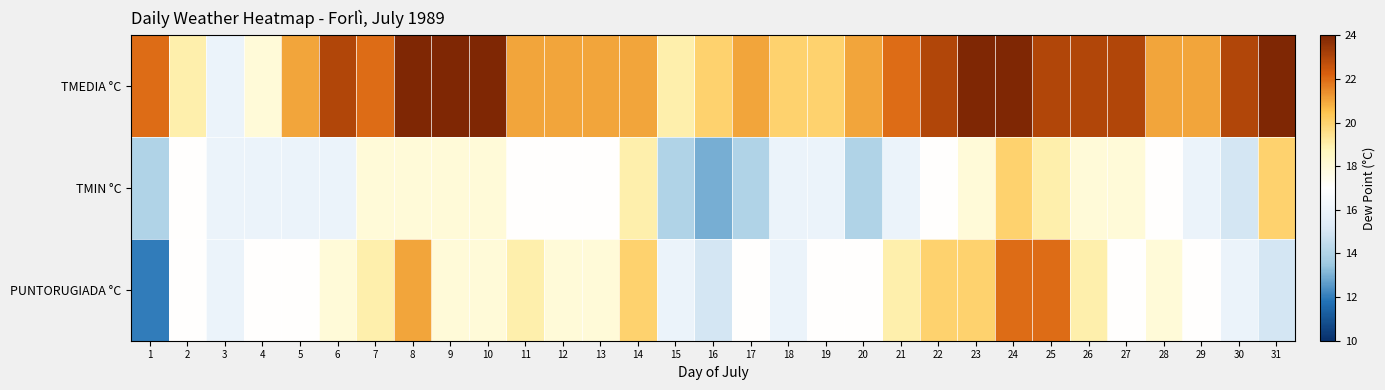

Which label corresponds to the smallest value in the chart?

1